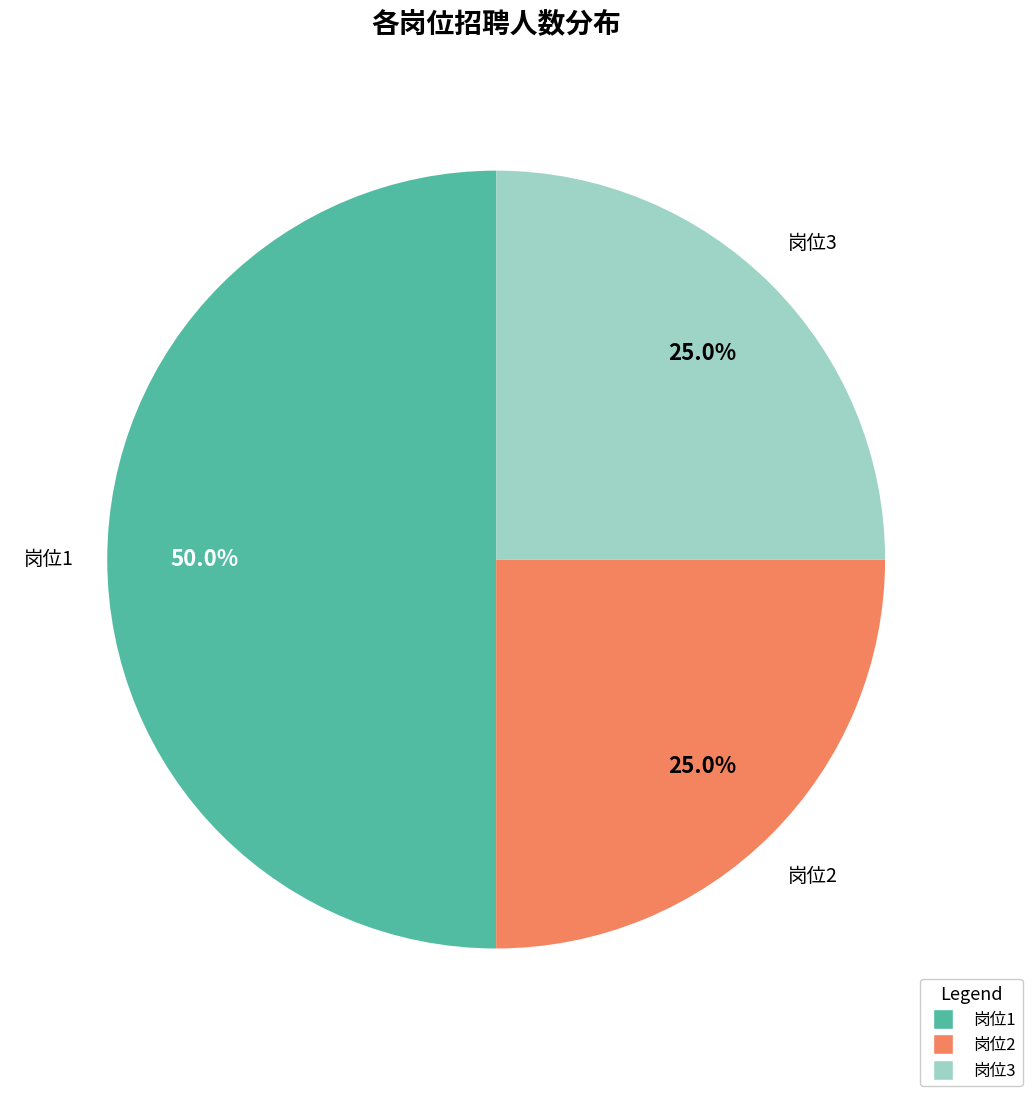

Count the number of slices in the pie.

3